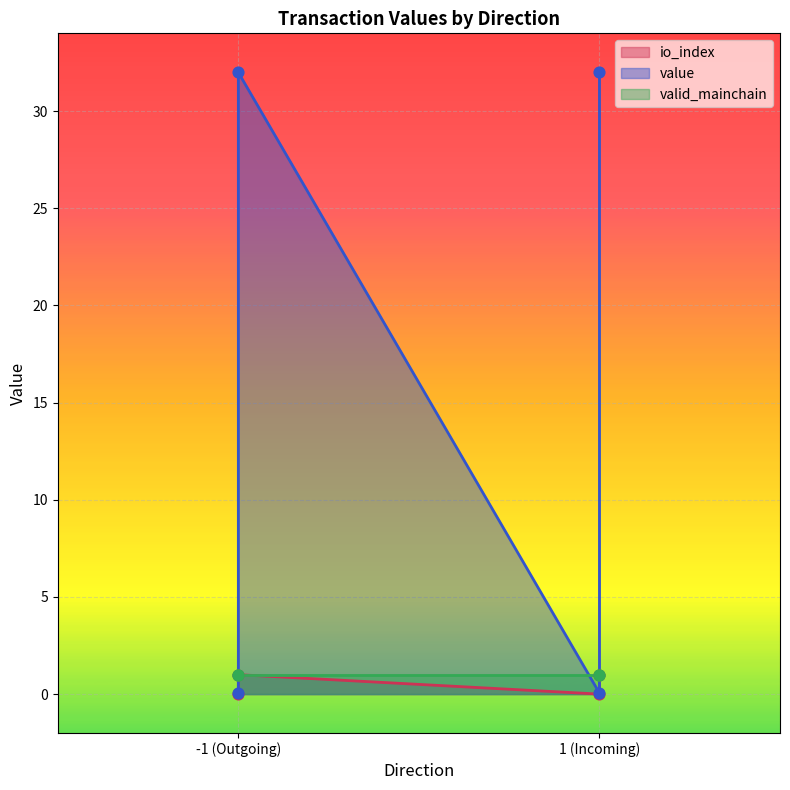

Which series has the largest Y range (max minus min)?

value